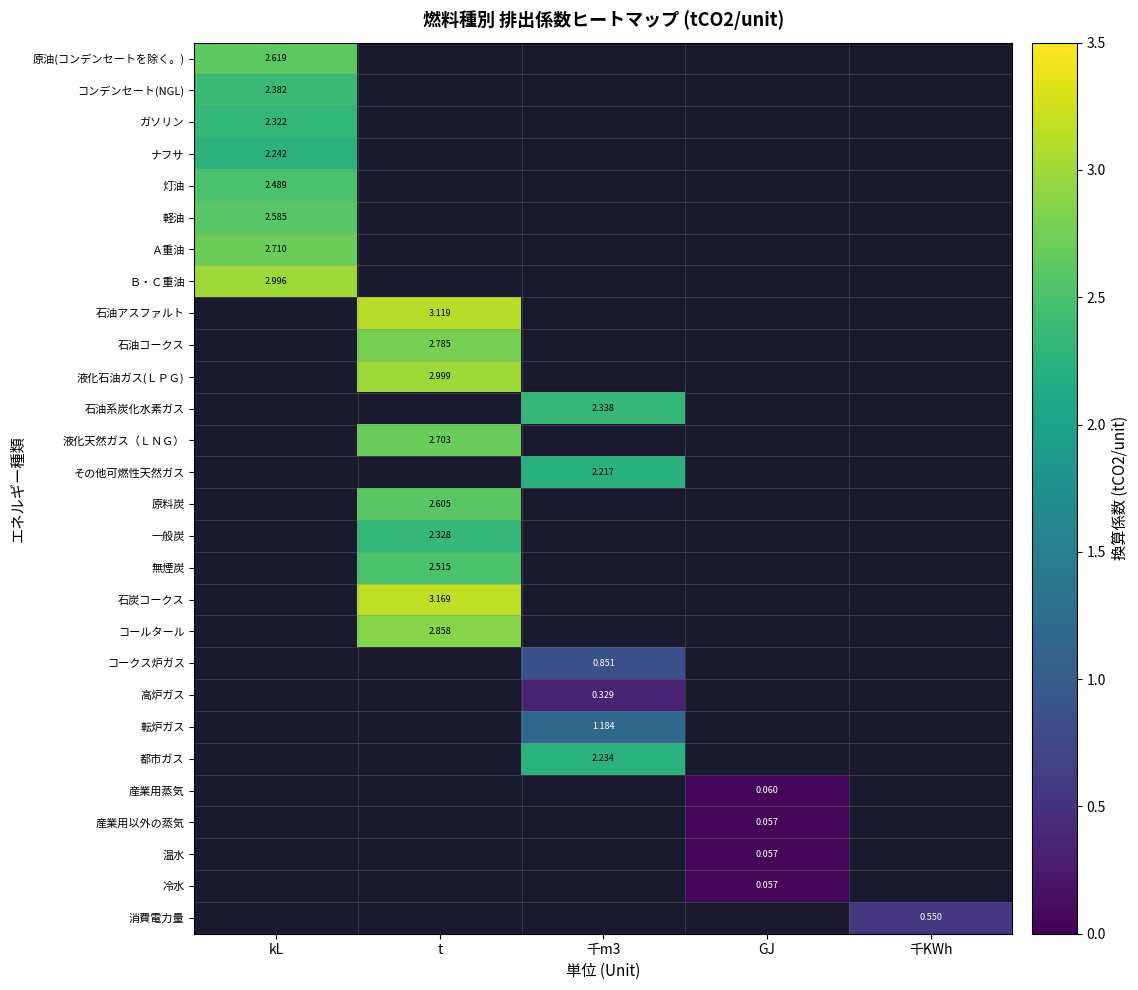

What is the maximum value shown in the chart?

3.2